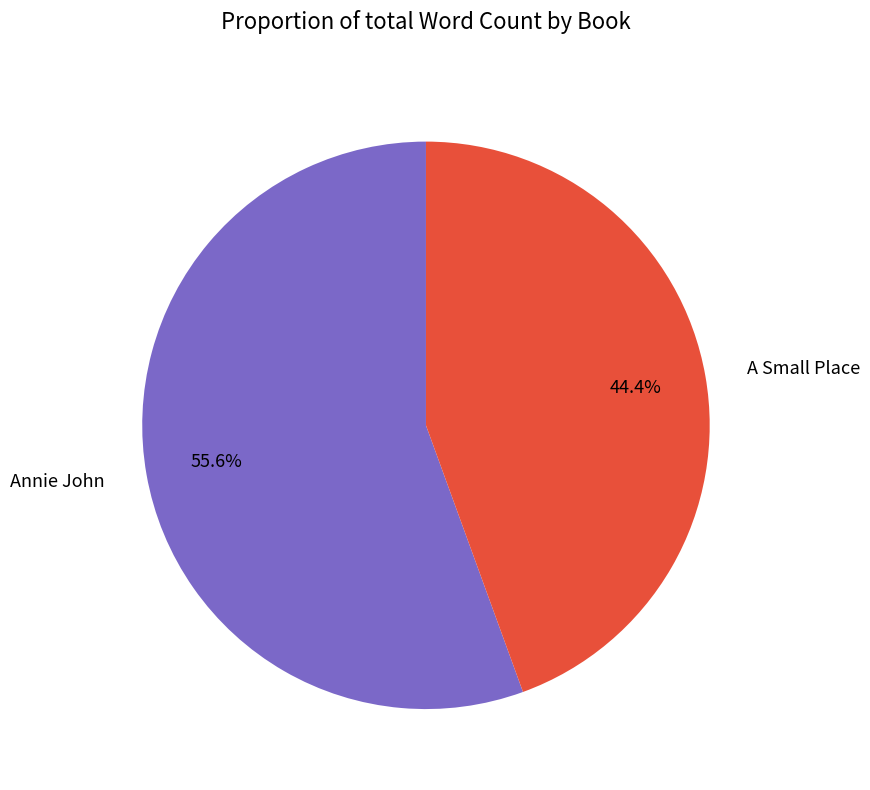

To the nearest percent, what is the difference between the Annie John and A Small Place slice percentages?

11%